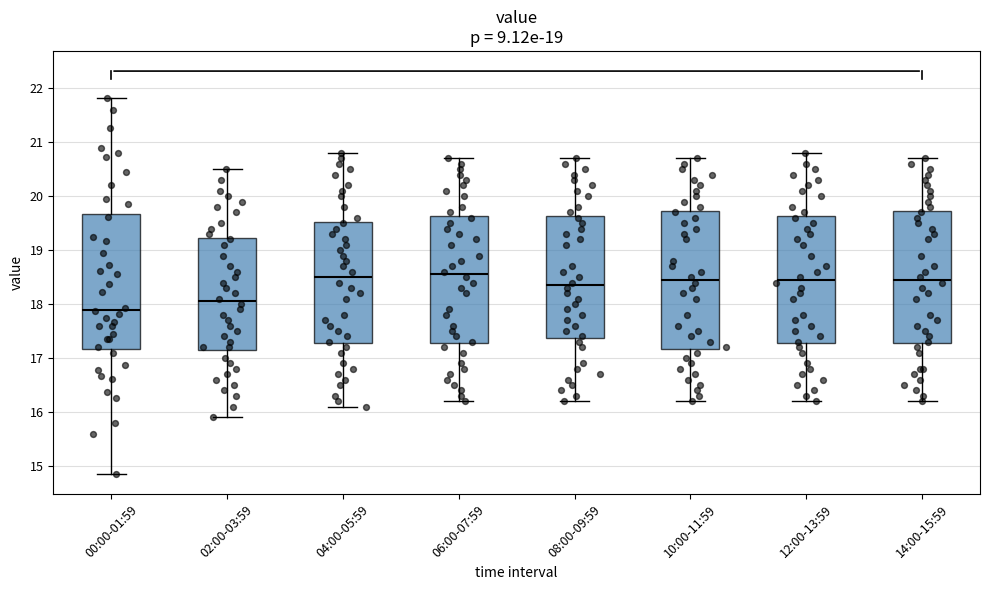

Reading left to right, transcribe this box plot: for each box, give where its median line is, the range the box spans, and where its two whiskers end, as read against the y-axis. The values are not printed on the chart, so give them approximately, as read against the axis.

00:00-01:59: median 17.9, box 17.2 to 19.7, whiskers 14.9 to 21.8
02:00-03:59: median 18.1, box 17.2 to 19.2, whiskers 15.9 to 20.5
04:00-05:59: median 18.5, box 17.3 to 19.5, whiskers 16.1 to 20.8
06:00-07:59: median 18.6, box 17.3 to 19.6, whiskers 16.2 to 20.7
08:00-09:59: median 18.4, box 17.4 to 19.6, whiskers 16.2 to 20.7
10:00-11:59: median 18.5, box 17.2 to 19.7, whiskers 16.2 to 20.7
12:00-13:59: median 18.5, box 17.3 to 19.6, whiskers 16.2 to 20.8
14:00-15:59: median 18.5, box 17.3 to 19.7, whiskers 16.2 to 20.7